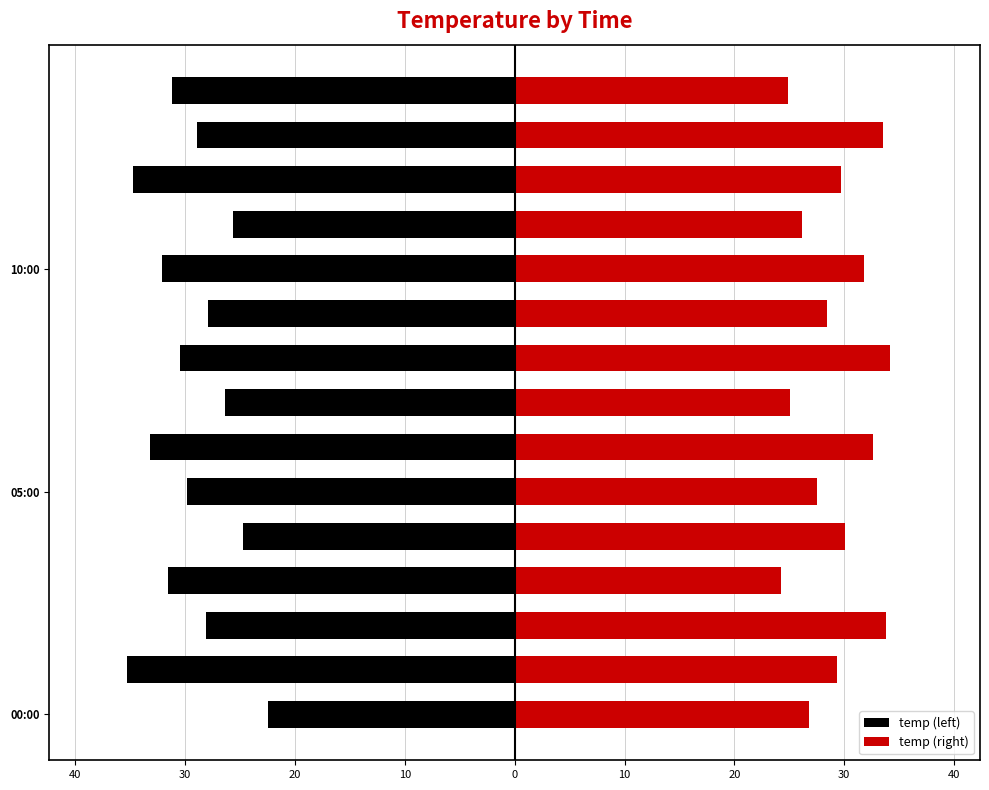

What is the label of the 3rd bar from the right?

12